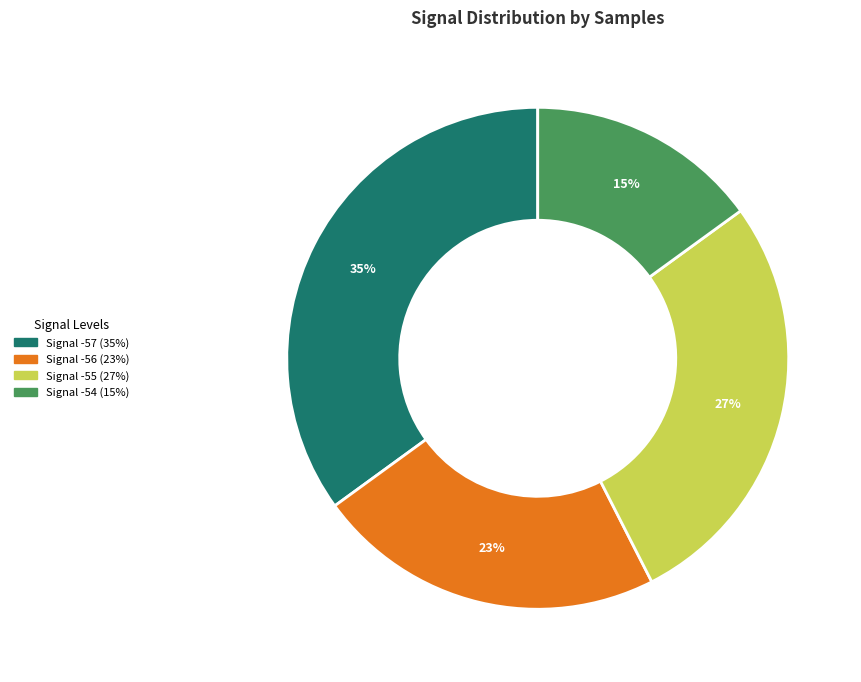

To the nearest percent, what is the average slice percentage?

25%